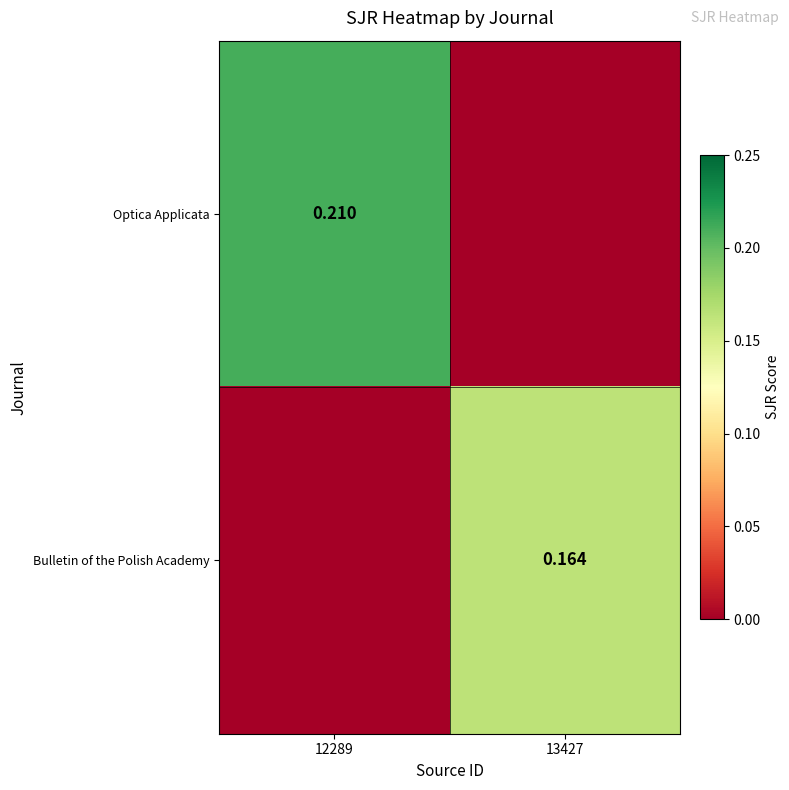

Is the value of Optica Applicata at 12289 greater than the value of Bulletin of the Polish Academy at 13427?

Yes